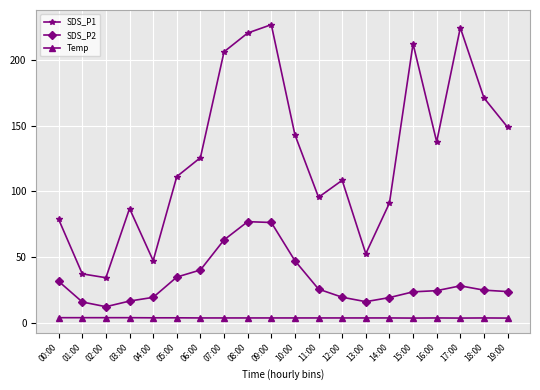

Is it true that SDS_P2 equals 32.7 at 15:00?

False